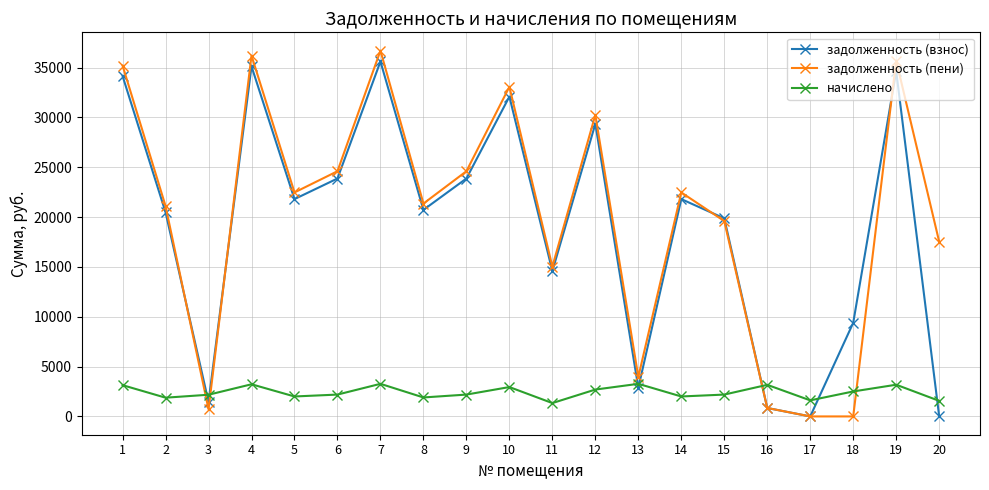

Which series has the widest spread of values?

задолженность (пени)